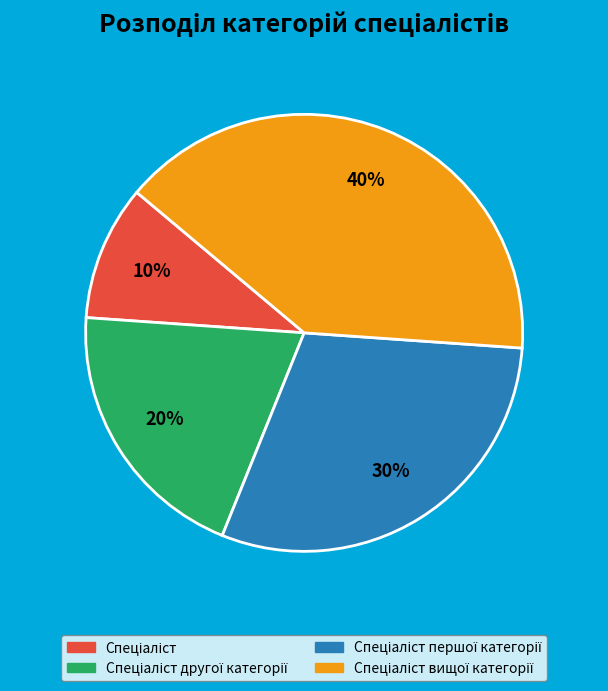

How many slices are in this pie chart?

4